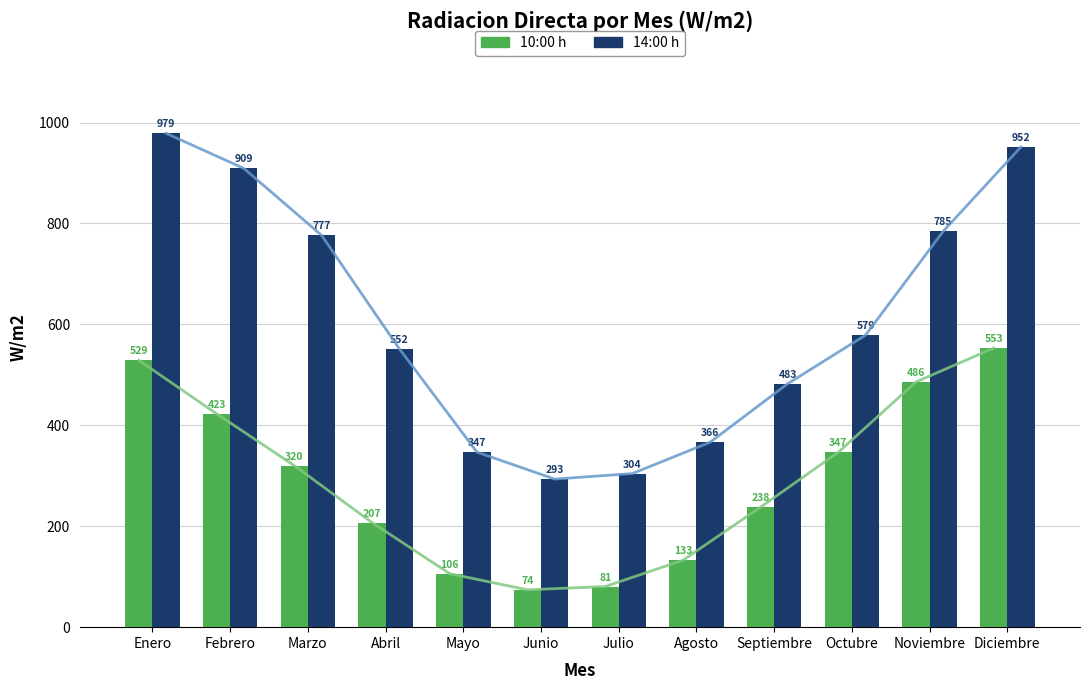

Which series has the largest range (max minus min)?

14:00 (col_15)